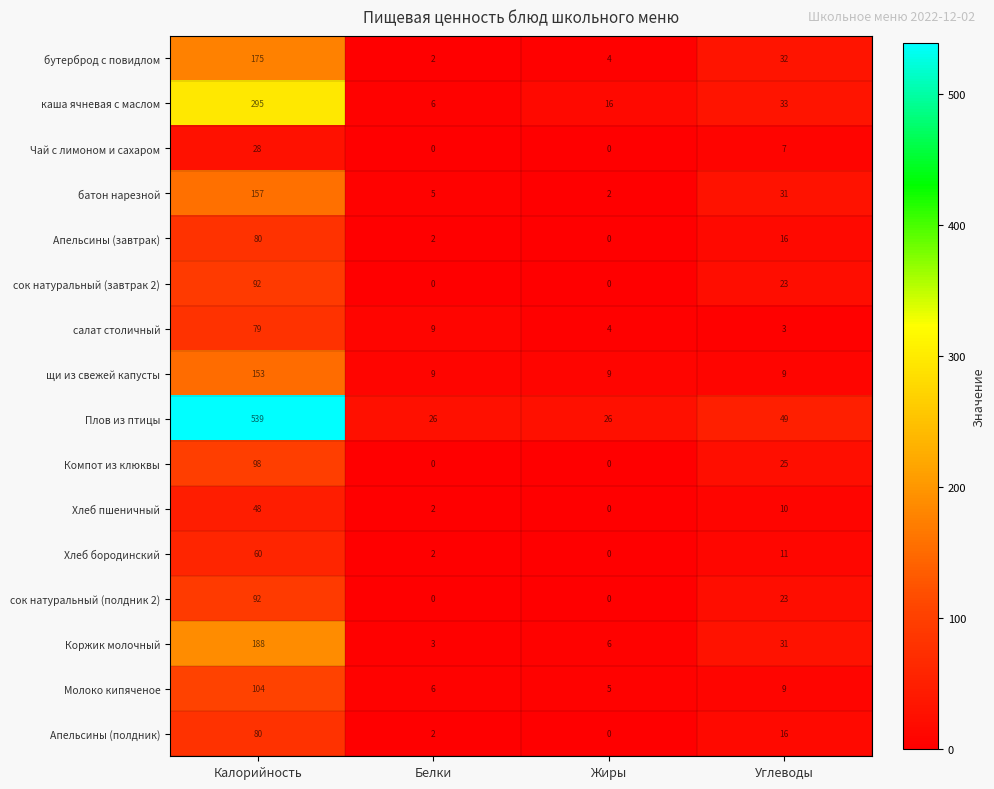

List the labels in order of Апельсины (полдник) value, largest first.

Калорийность, Углеводы, Белки, Жиры